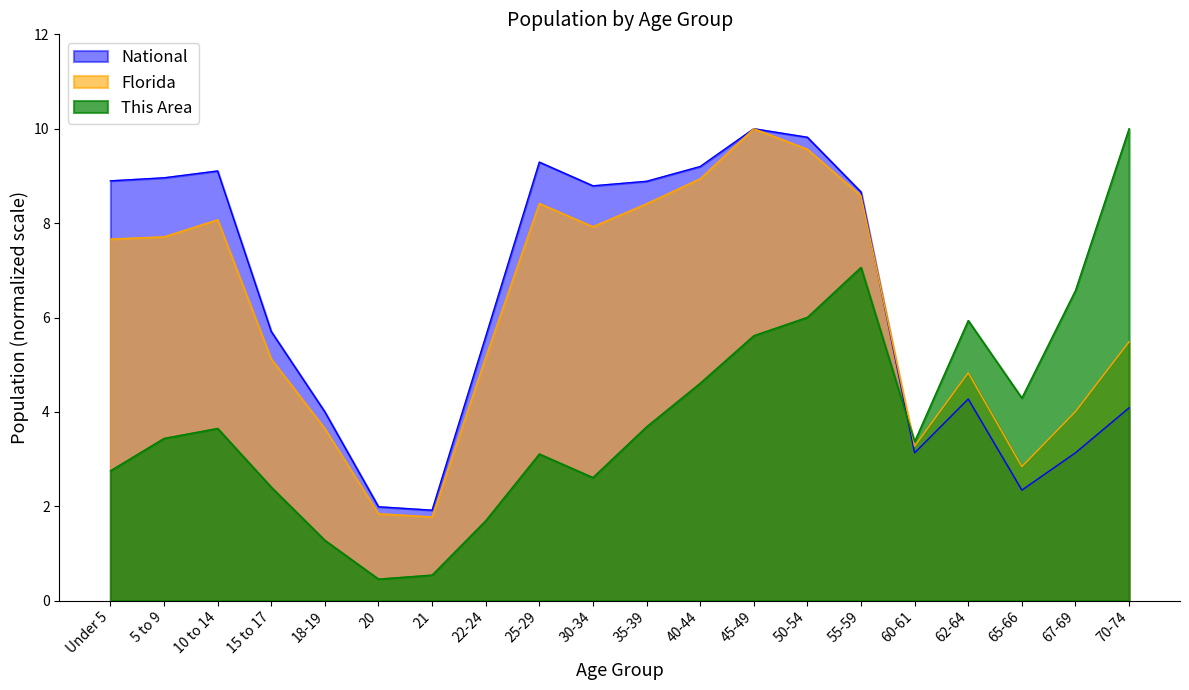

What is the value of the National point at the 1st from the left?

8.9